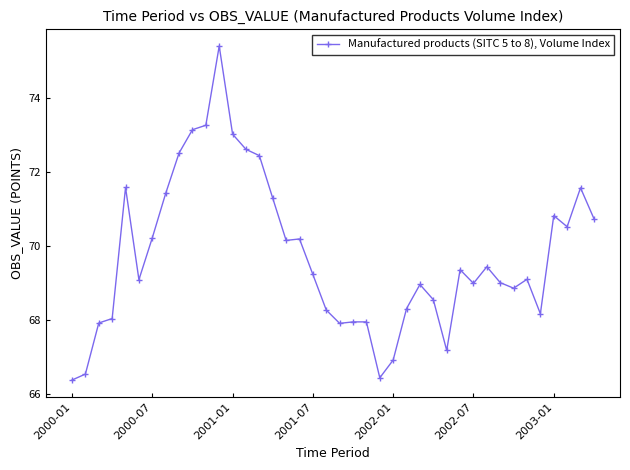

True or false: the data has more than 2 interior local peaks.

True